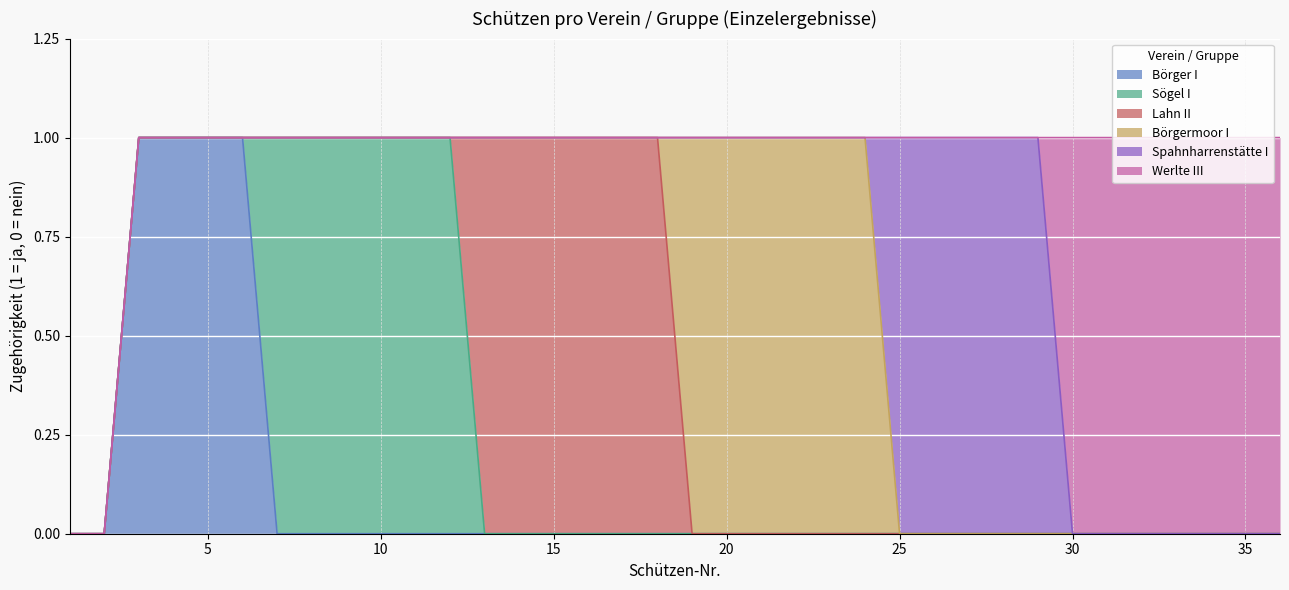

Does the chart display data point markers on the line(s)?

No